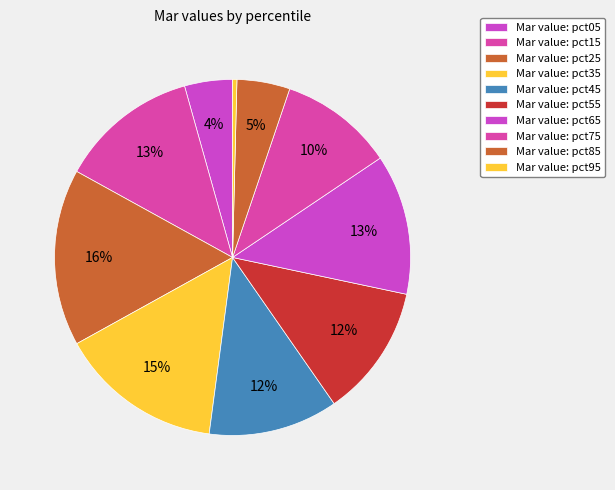

How many slices are in this pie chart?

10